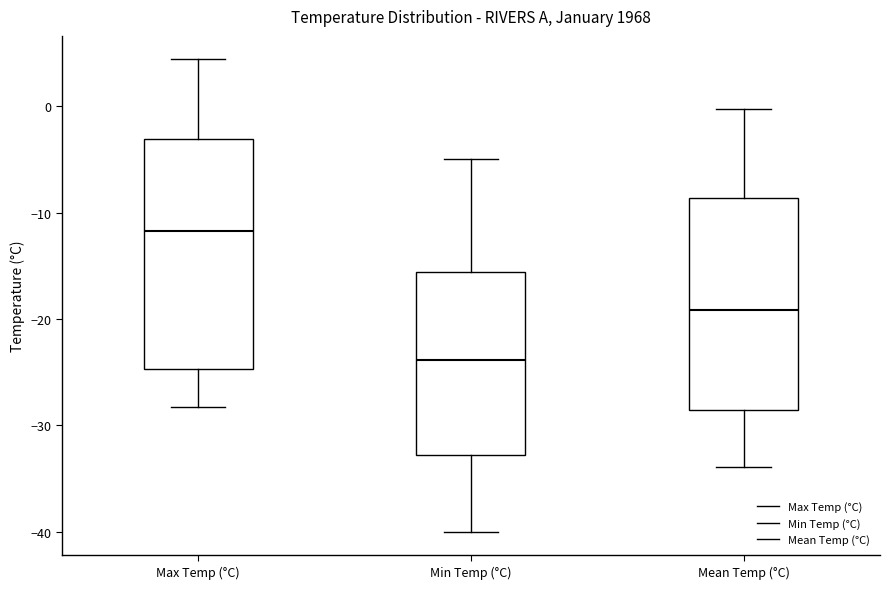

Which box is the tallest, from its lower edge to its upper edge?

Max Temp (°C)